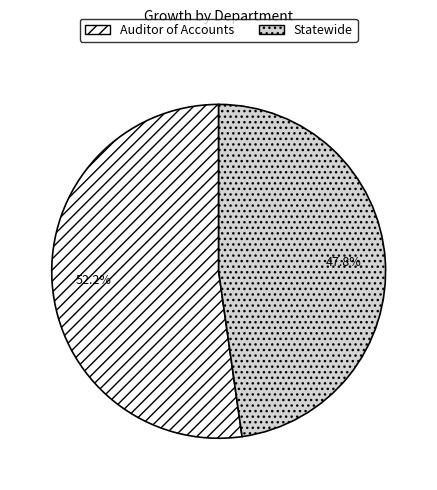

To the nearest percent, what is the average slice percentage?

50%